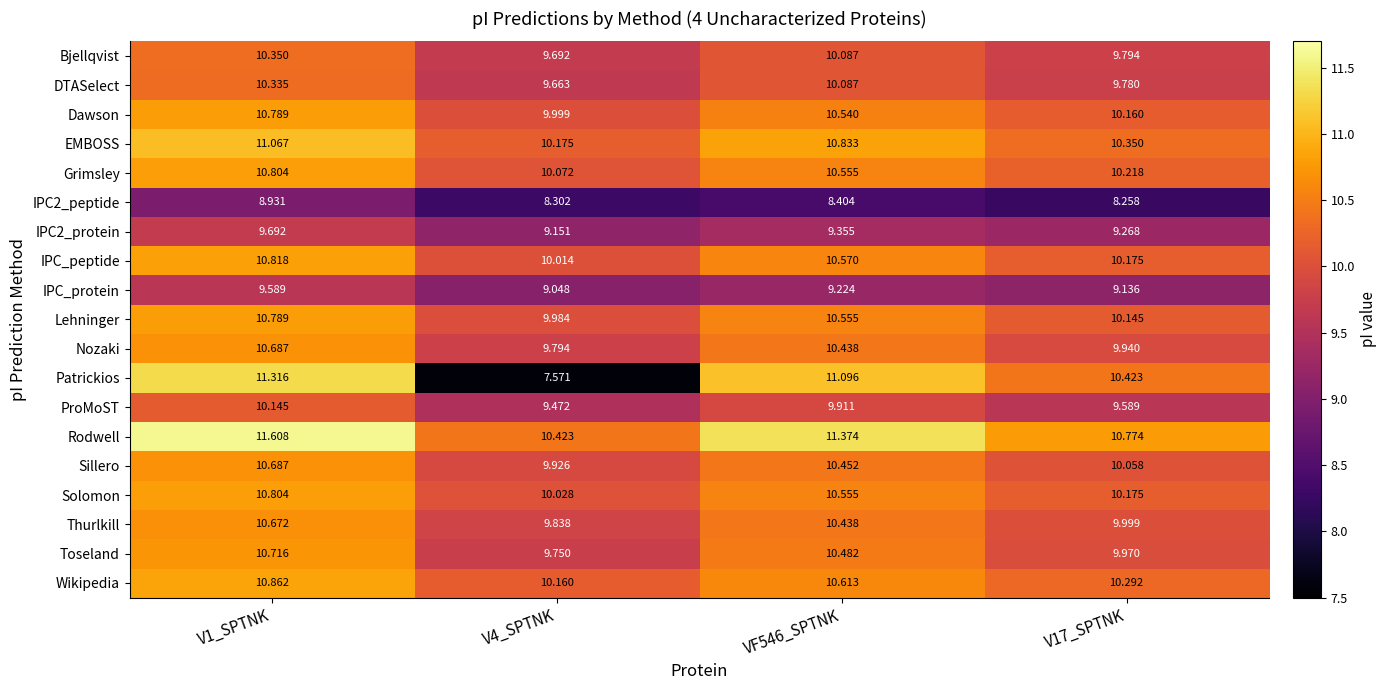

Which series changed the most between V1_SPTNK and VF546_SPTNK?

IPC2_peptide